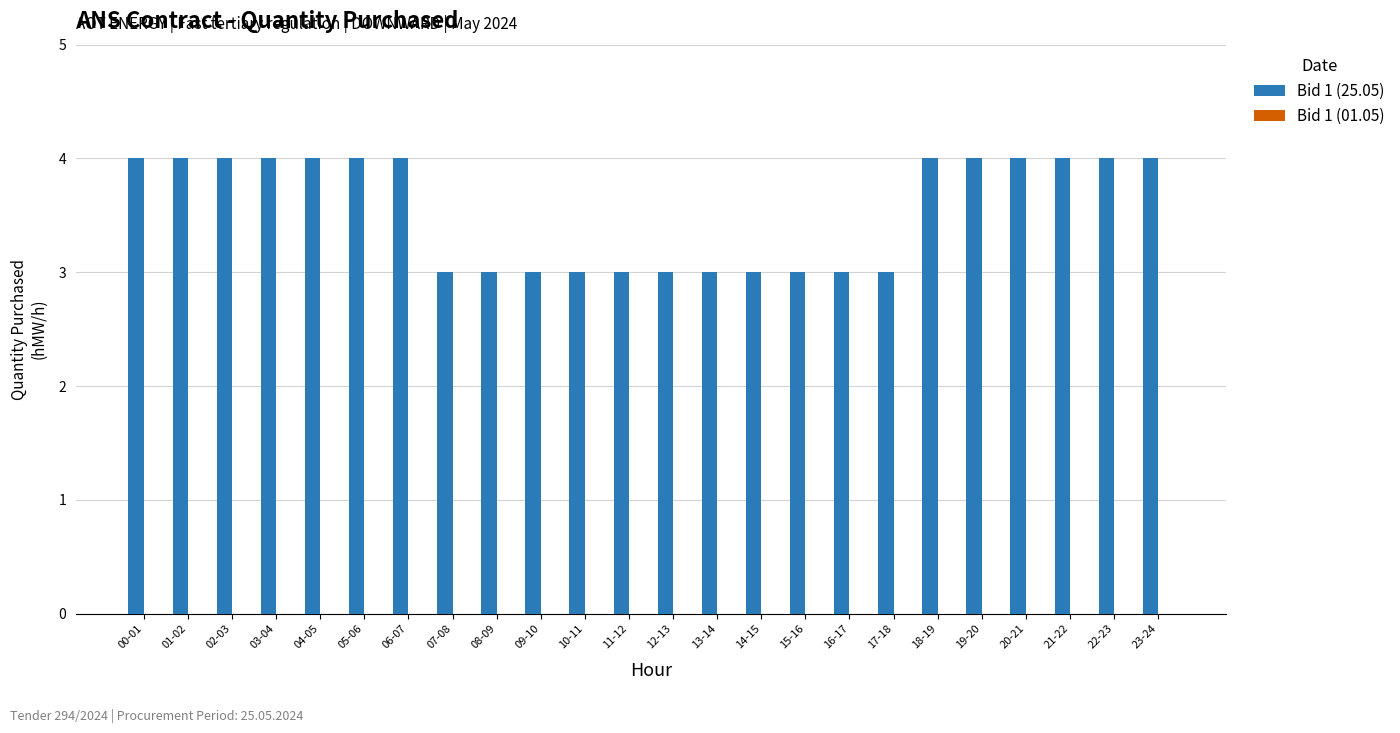

What is the ratio of the value at 18-19 to the value at 16-17?

1.3